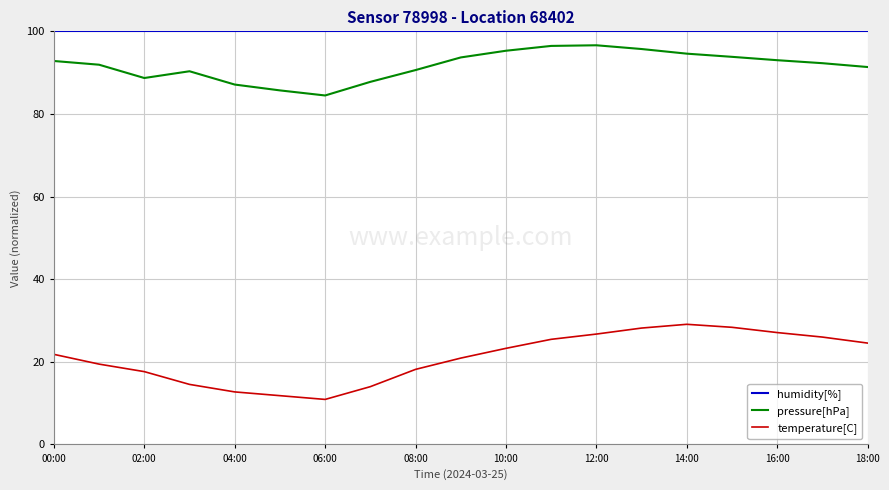

Which series has the largest total across all categories?

humidity[%]